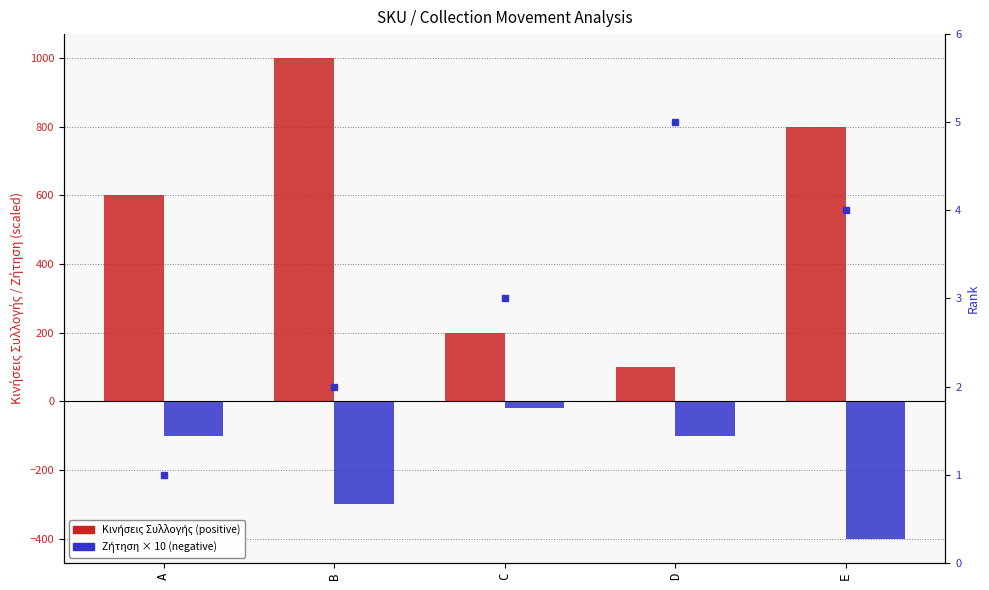

How many values in the Κινήσεις Συλλογής series are below 600?

2